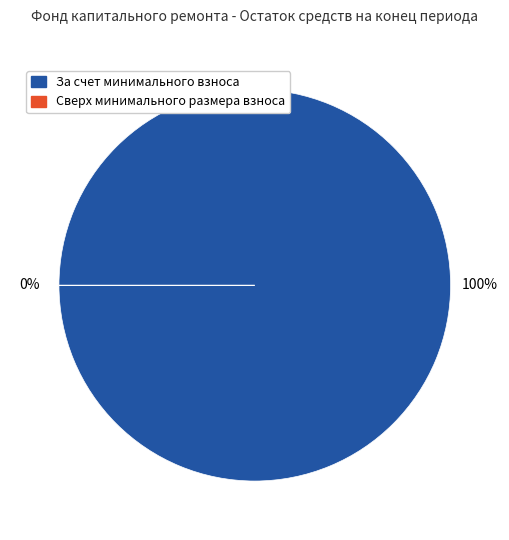

Count the number of slices in the pie.

2